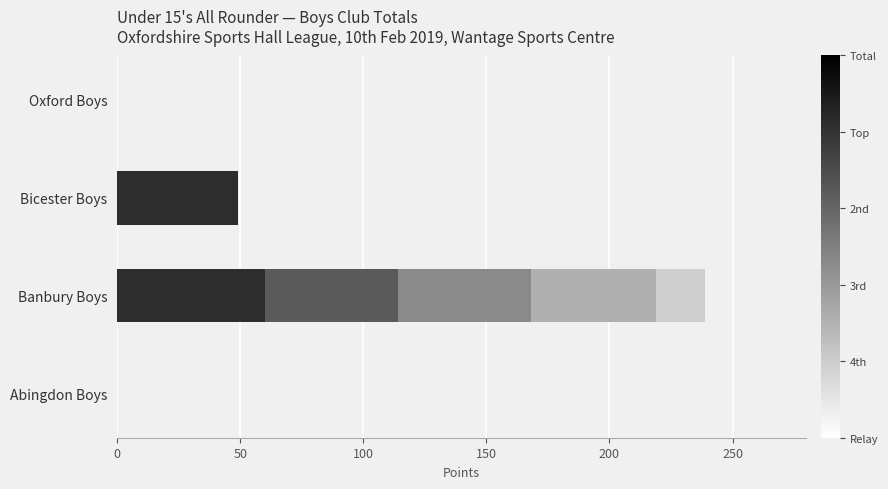

At which category is the sum across all series the highest?

Banbury Boys